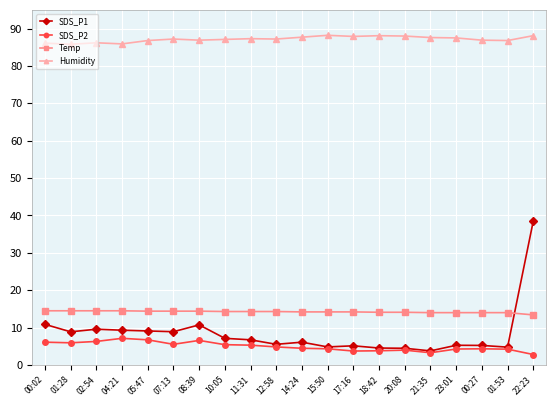

What is the label of the 9th point from the left?

11:31